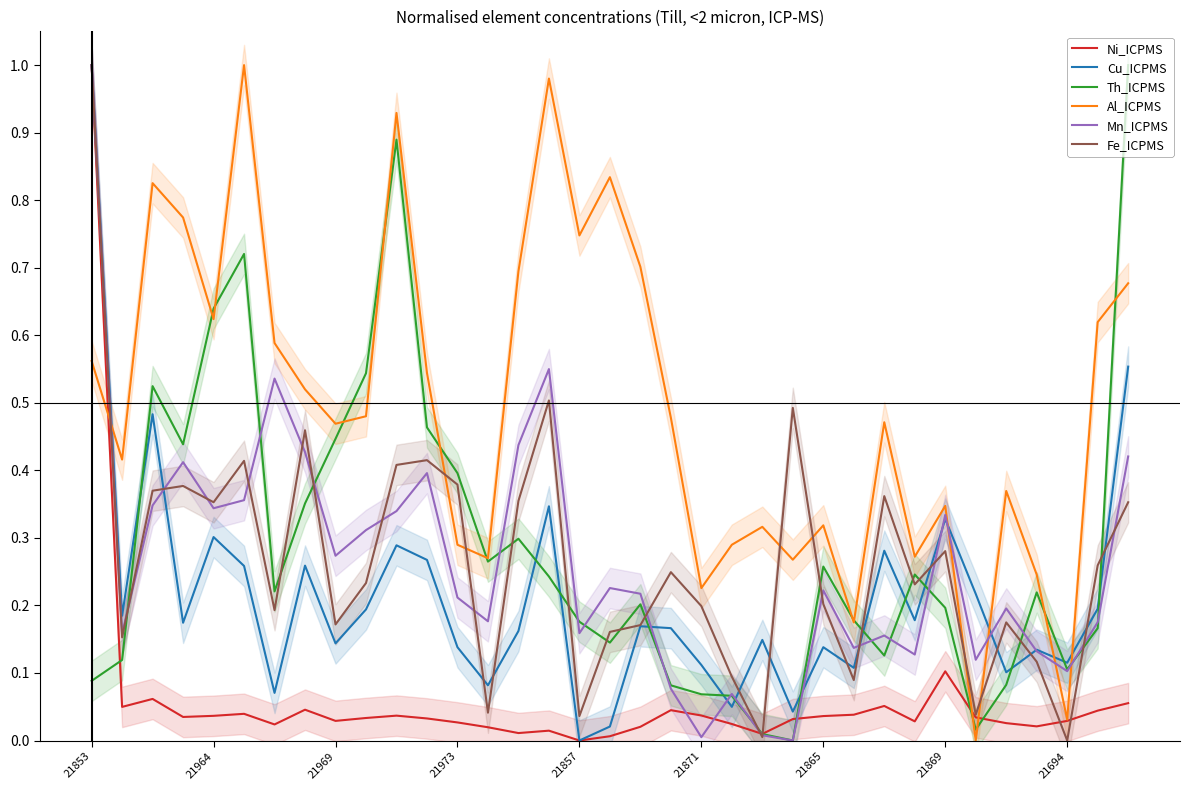

The value of Th_ICPMS at 21973 is 0.4. True or false?

True